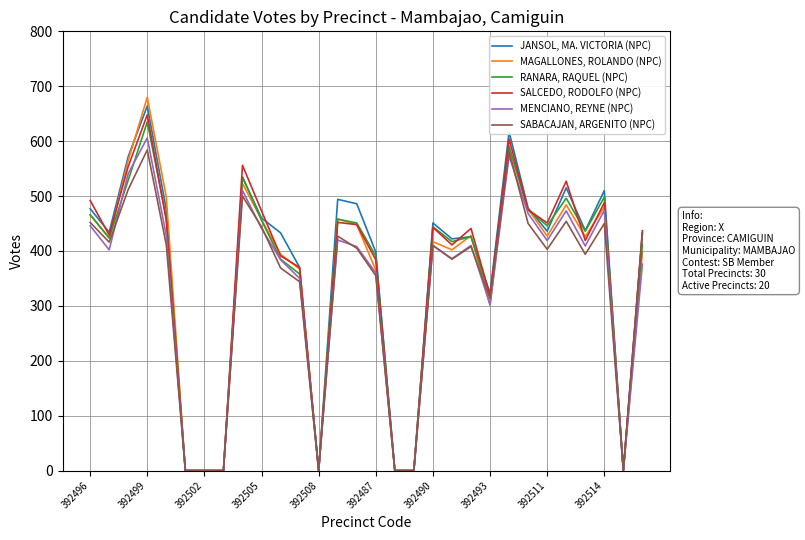

True or false: RANARA, RAQUEL (NPC) and MENCIANO, REYNE (NPC) intersect in this chart.

True